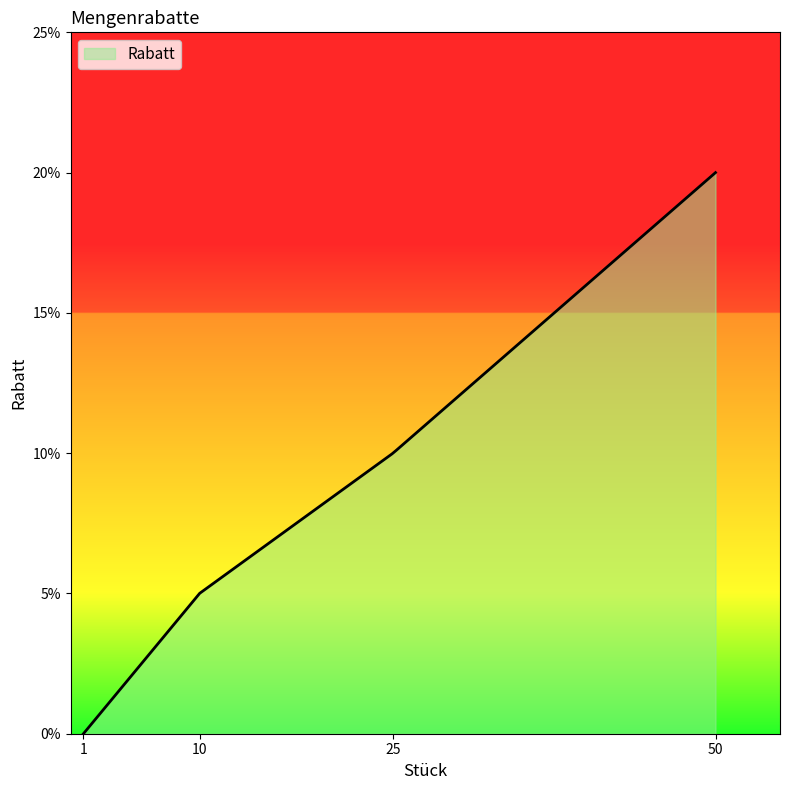

Does the chart have visible grid lines?

No